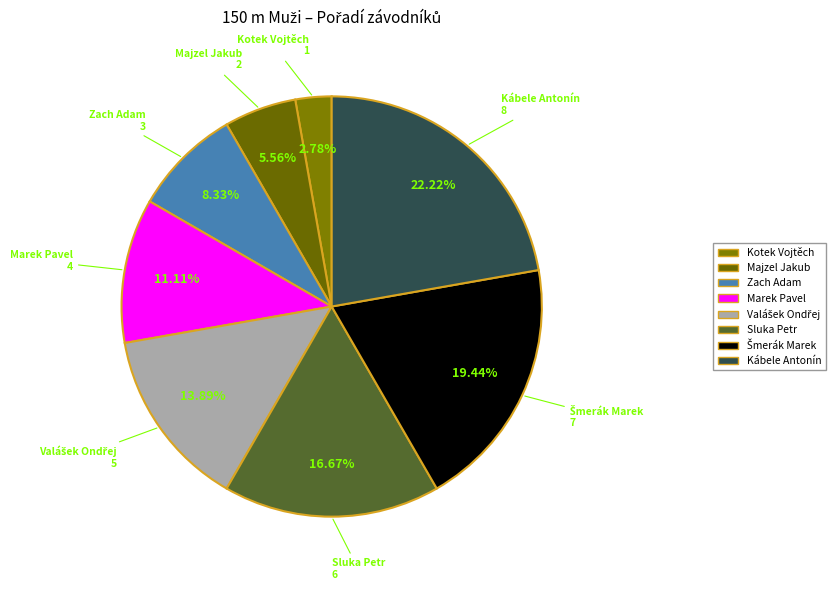

Is there any slice that represents more than half of the pie?

No